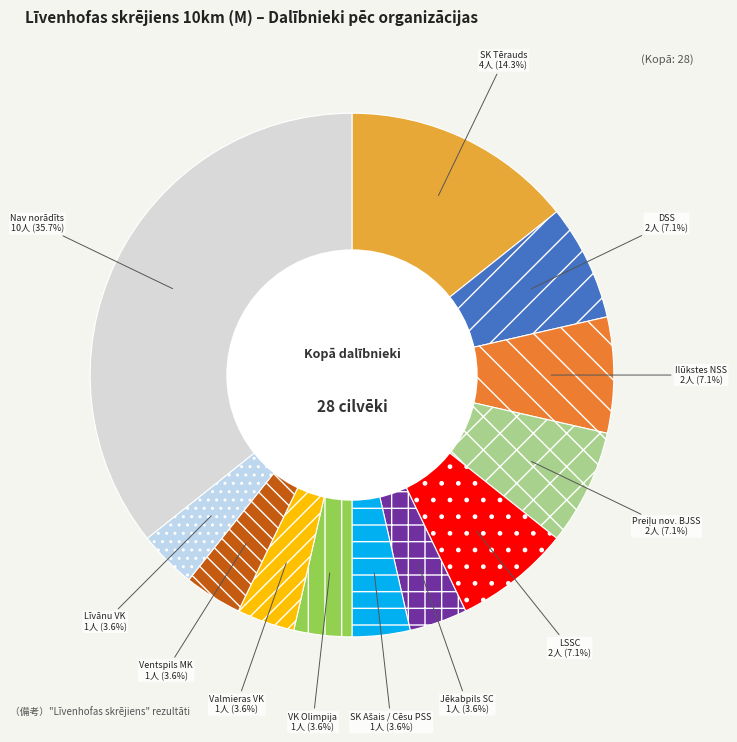

Between DSS and Jēkabpils SC, which is larger?

DSS